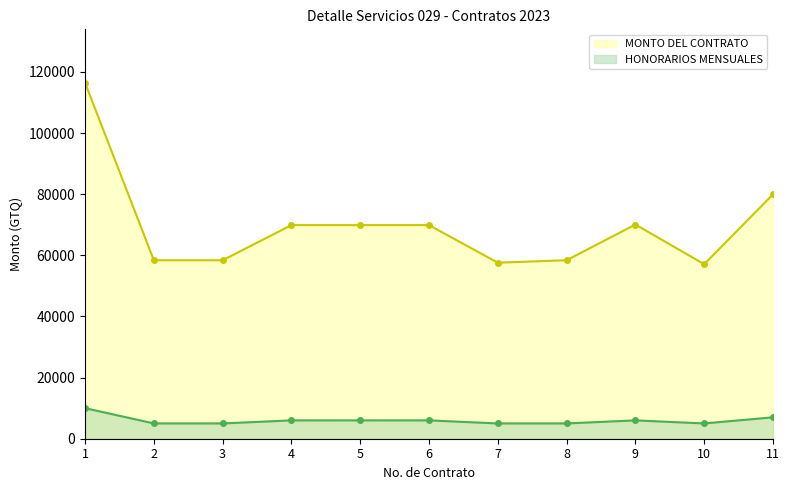

Is it true that HONORARIOS MENSUALES equals 5849.8 at 1?

False